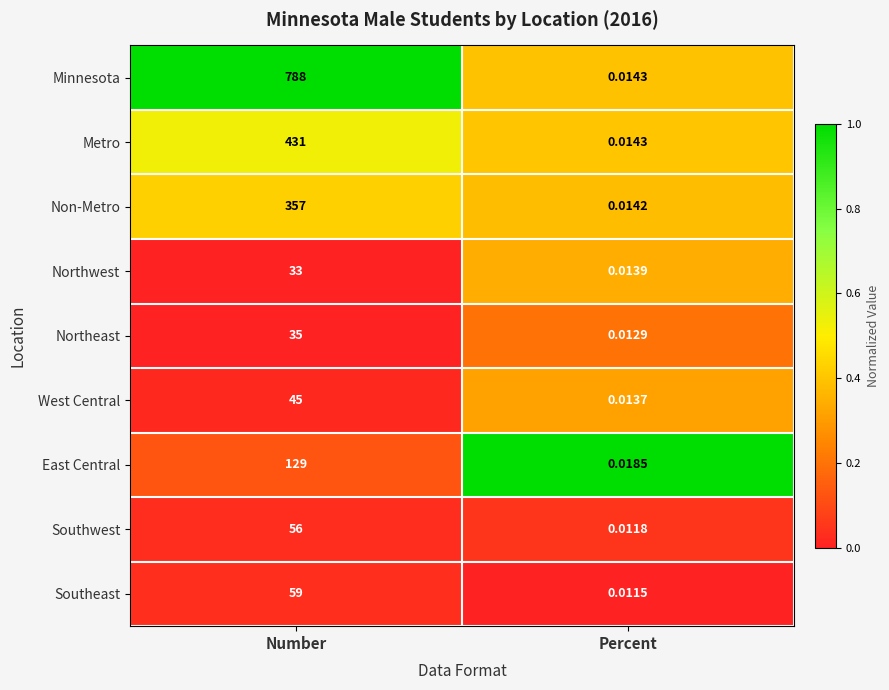

Which series changed the most between Number and Percent?

Minnesota